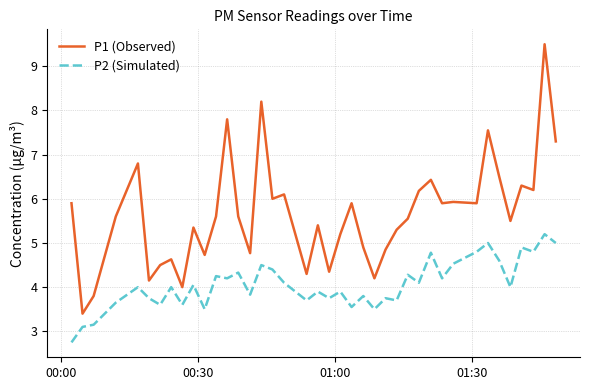

How many lines are shown in the chart?

2